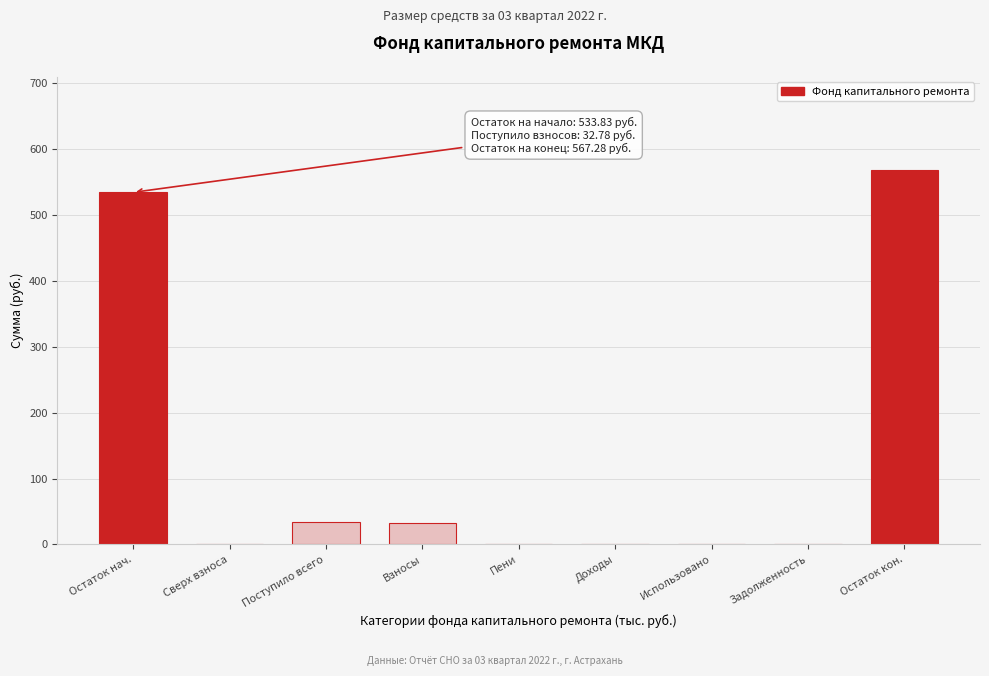

What is the sum of all values?

1168.0